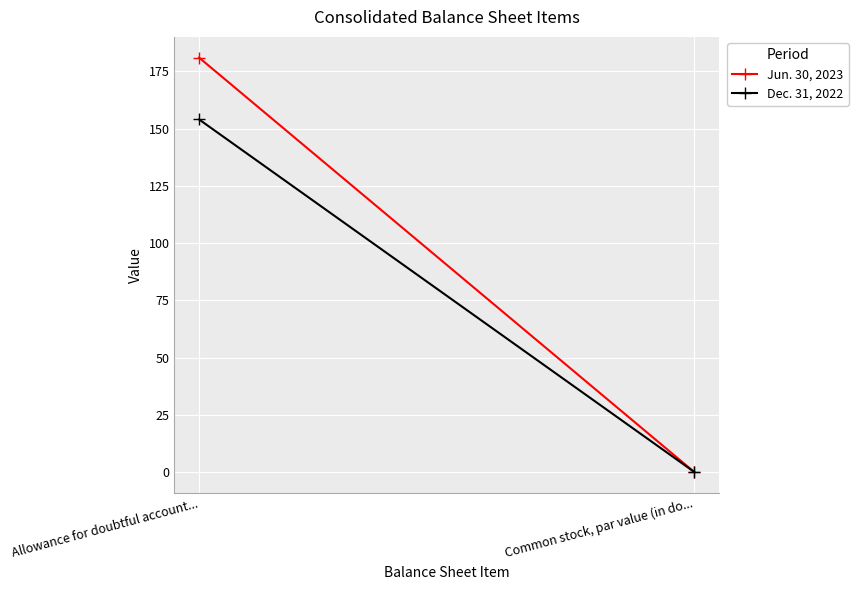

What position from the left is Allowance for doubtful account...?

1